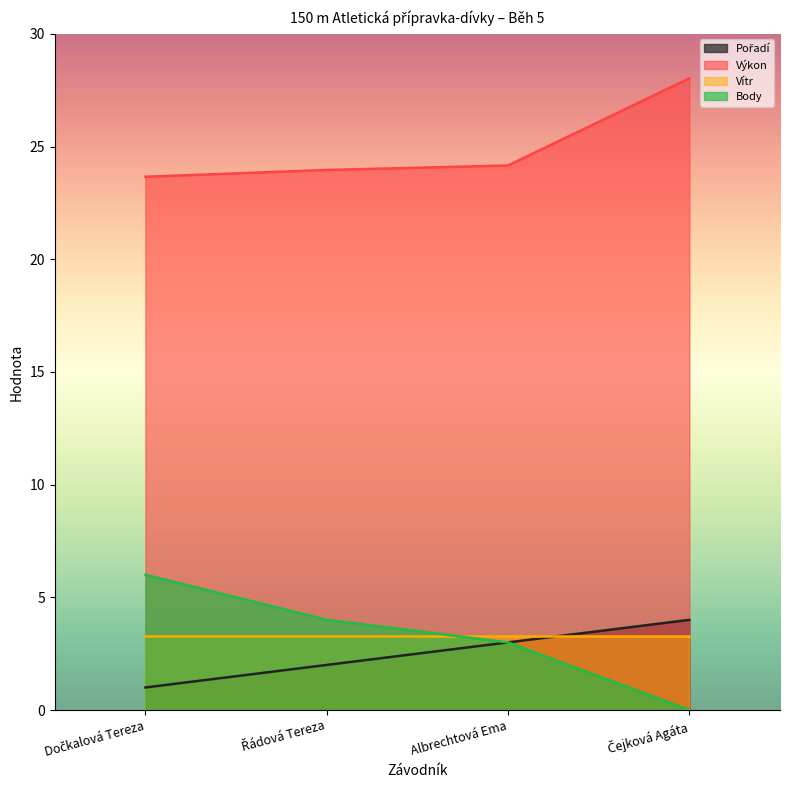

Which series has the largest range (max minus min)?

Body